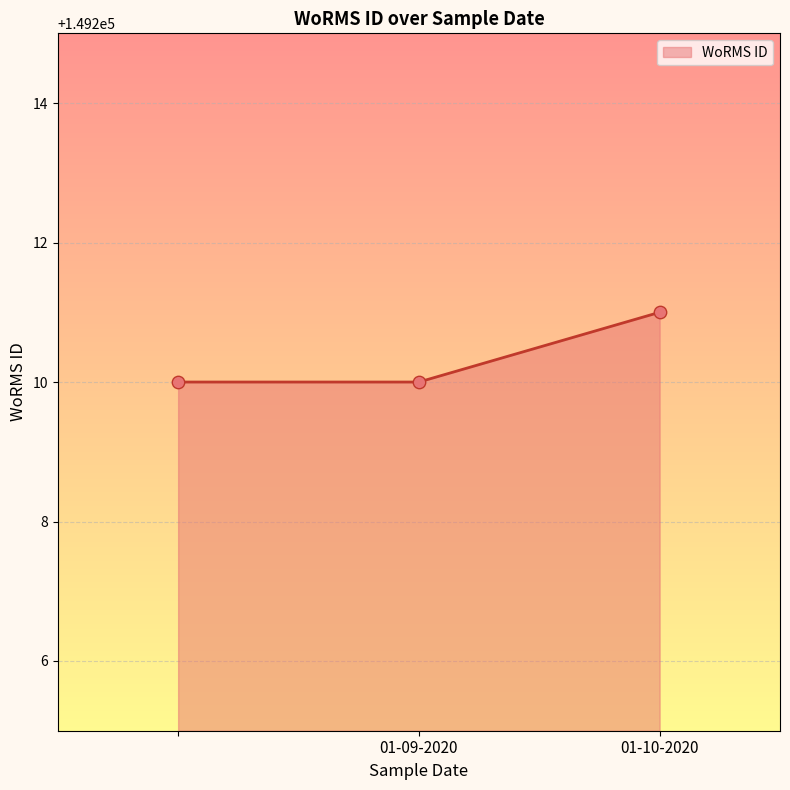

What is the sum of all values?

447631